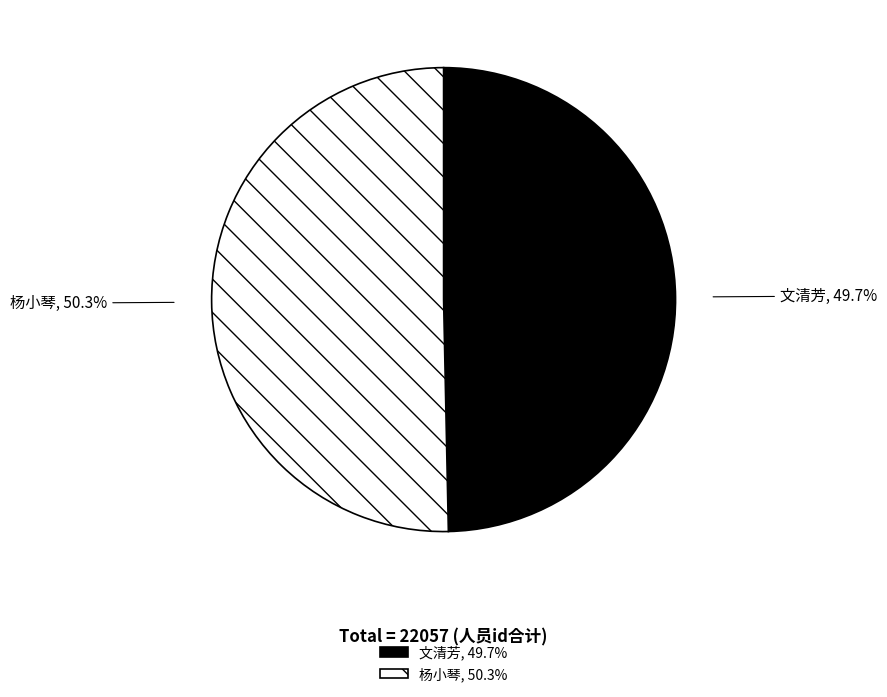

Which has a higher value, 杨小琴 or 文清芳?

杨小琴